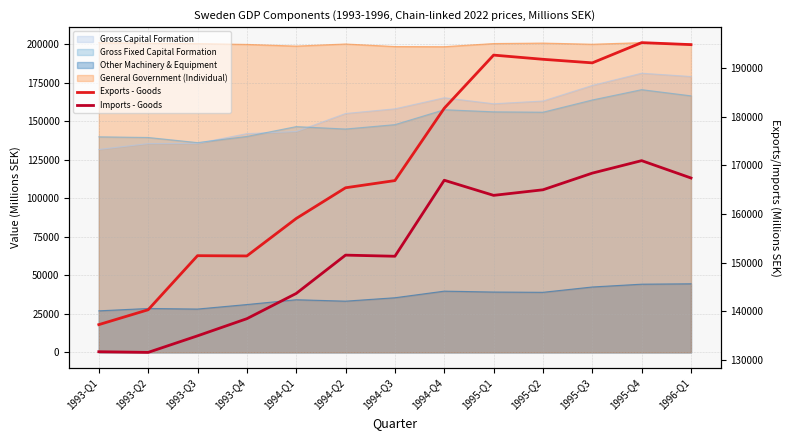

What is the label of the 11th point from the left?

1995-Q3